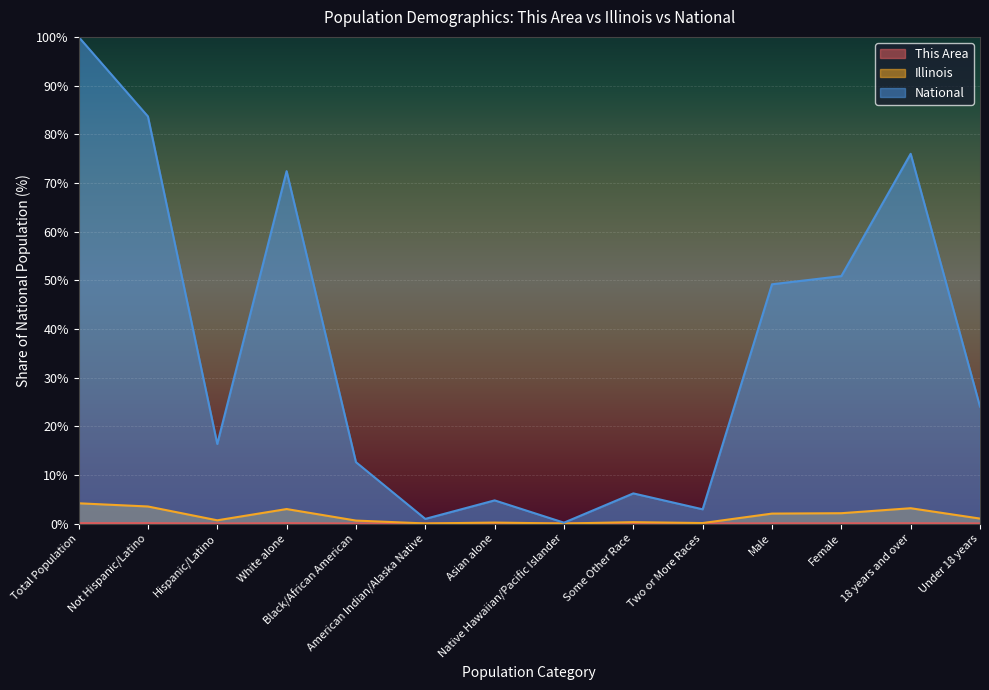

What is the average value of the National series?

35.7